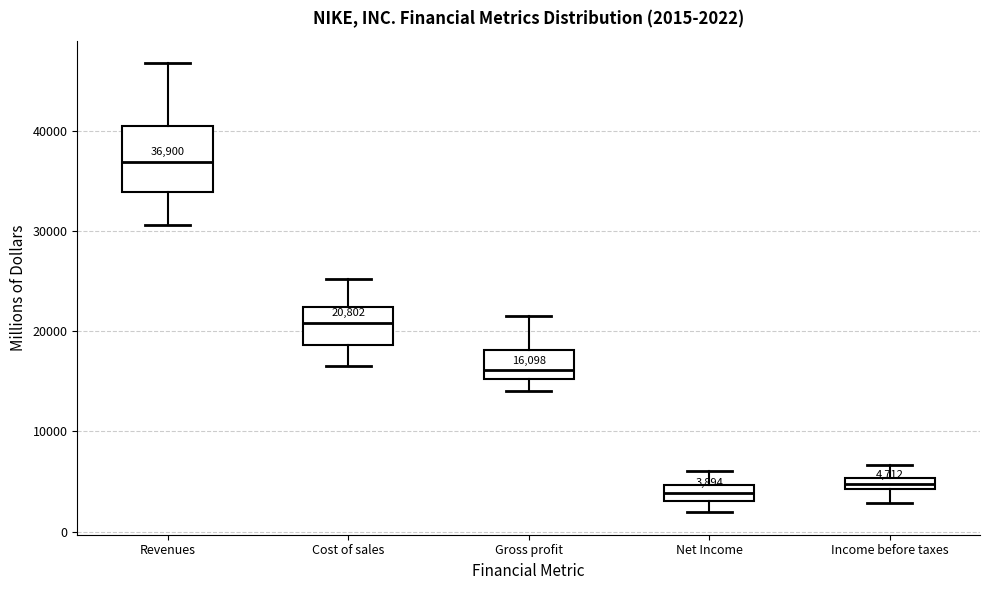

Which box is the tallest, from its lower edge to its upper edge?

Revenues